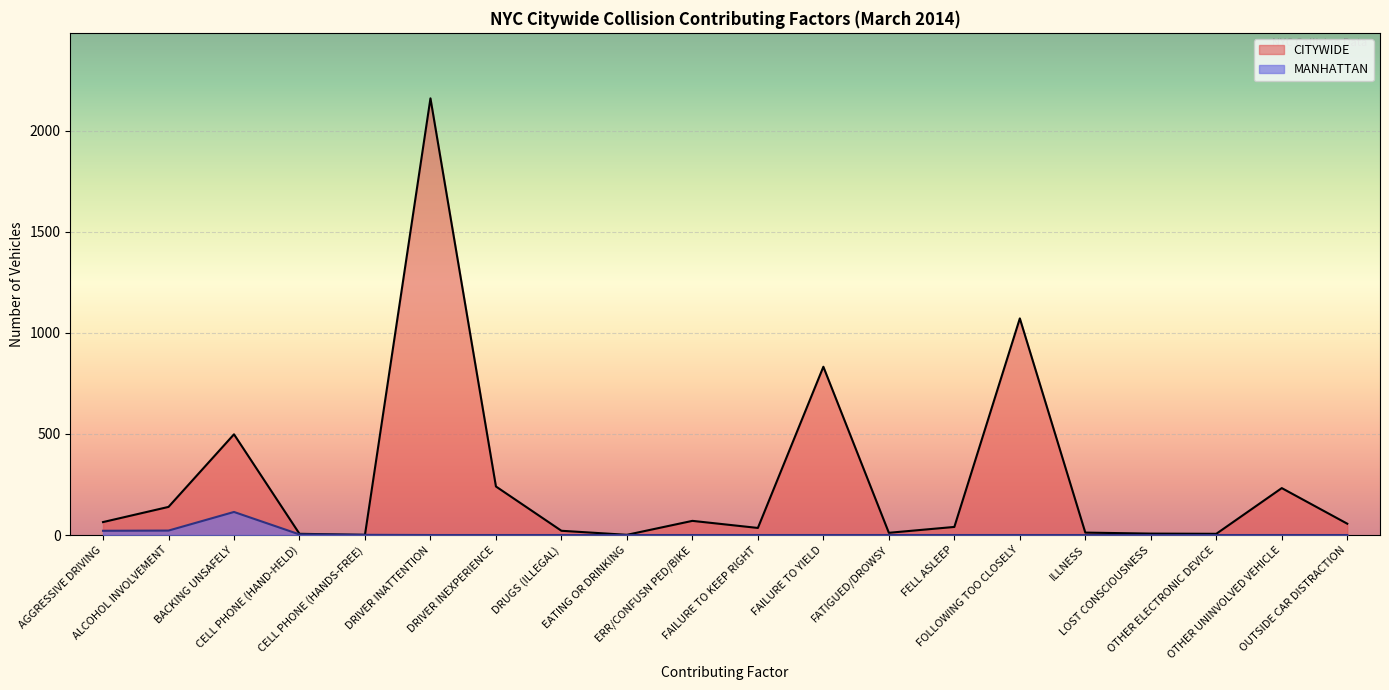

At which category is the sum across all series the highest?

DRIVER INATTENTION